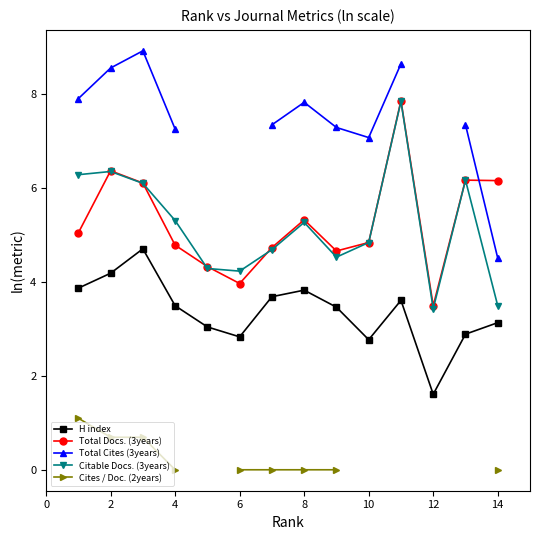

What is the difference between the highest and lowest values at 2?

7.9